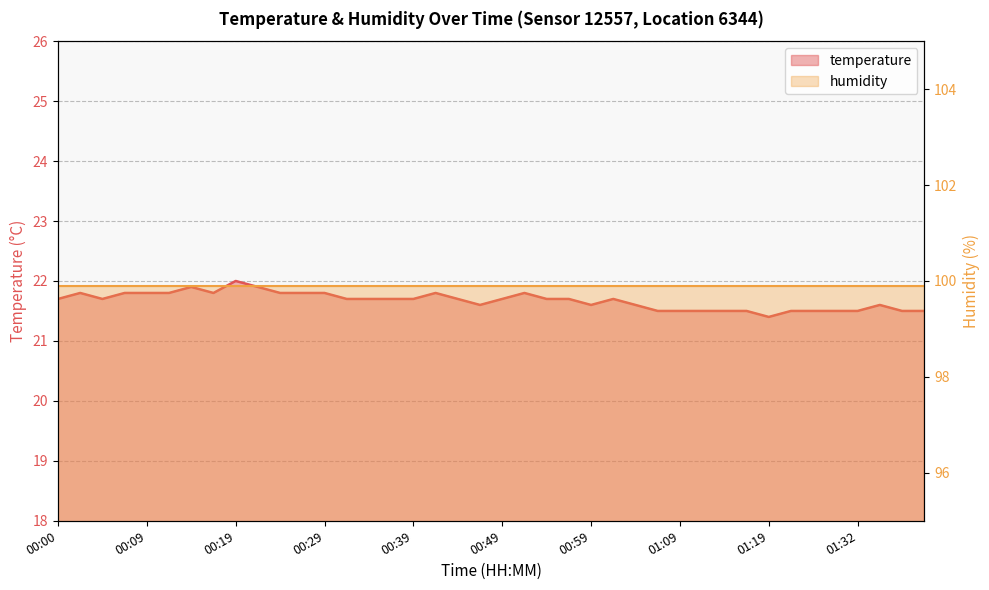

Rank the categories by value from highest to lowest.

00:19, 00:14, 00:22, 00:02, 00:07, 00:09, 00:12, 00:17, 00:24, 00:27, 00:29, 00:41, 00:51, 00:00, 00:05, 00:32, 00:34, 00:36, 00:39, 00:44, 00:49, 00:54, 00:56, 01:01, 00:46, 00:59, 01:04, 01:34, 01:06, 01:09, 01:11, 01:14, 01:16, 01:25, 01:27, 01:30, 01:32, 01:37, 01:39, 01:19